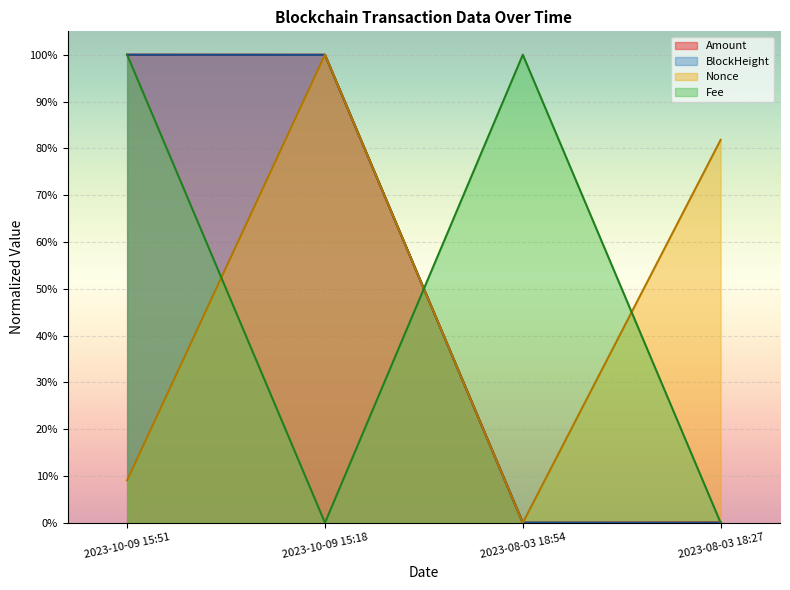

Between which two adjacent categories do Nonce and Fee first intersect?

2023-10-09 15:51 and 2023-10-09 15:18